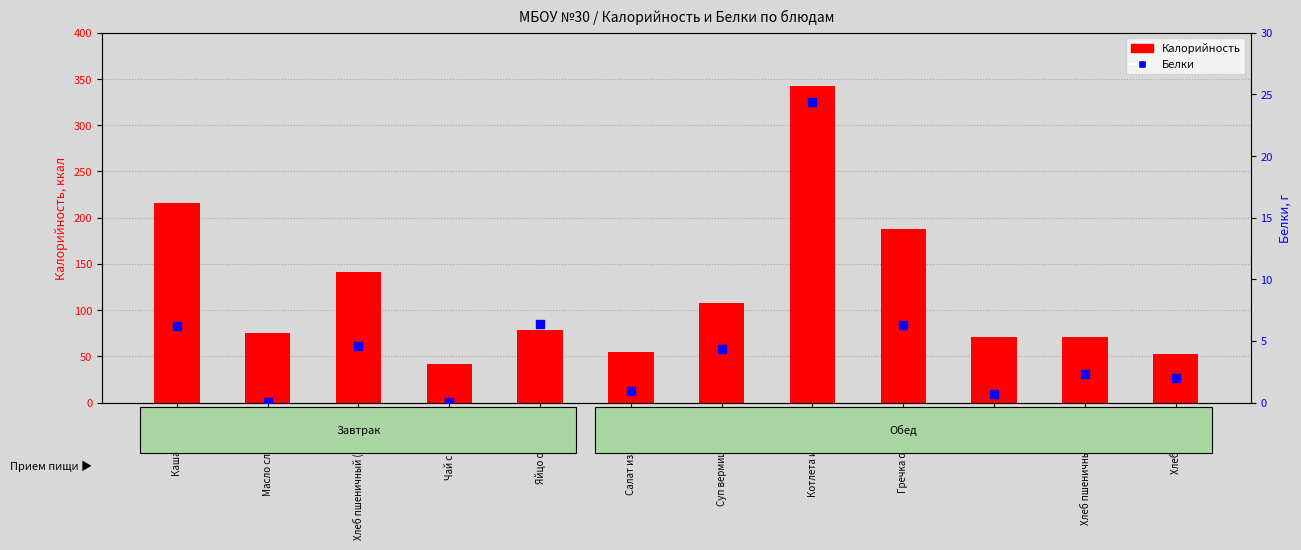

At which category is the sum across all series the highest?

Котлета из птицы